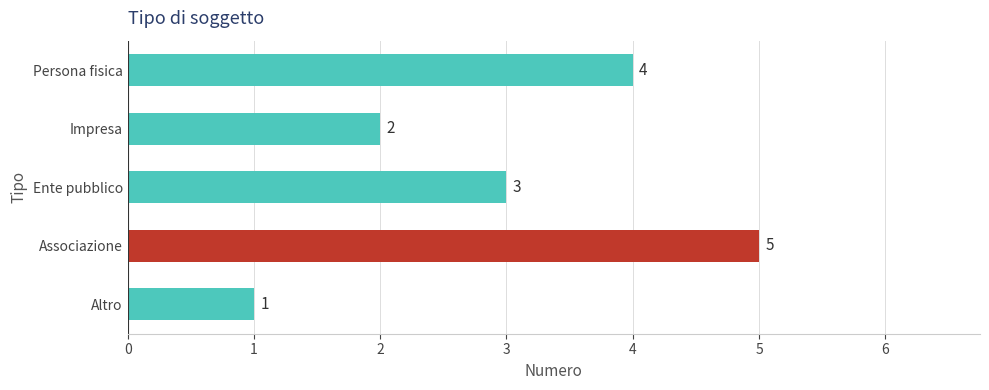

What is the minimum value shown in the chart?

1